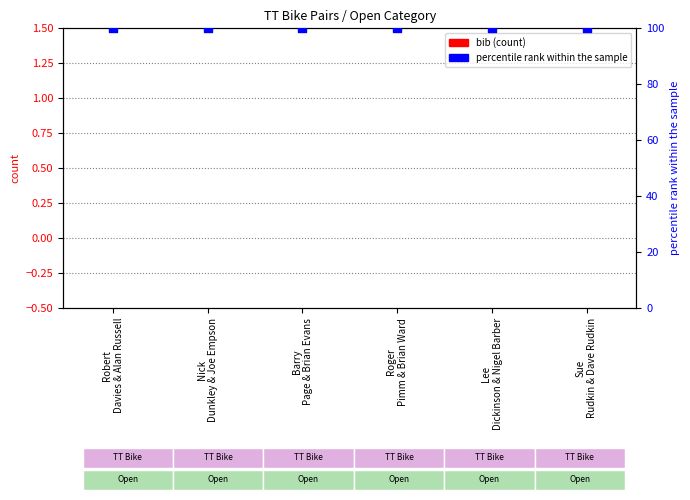

Is the value of bib at Lee
Dickinson & Nigel Barber greater than the value of percentile rank within the sample at Nick
Dunkley & Joe Empson?

No